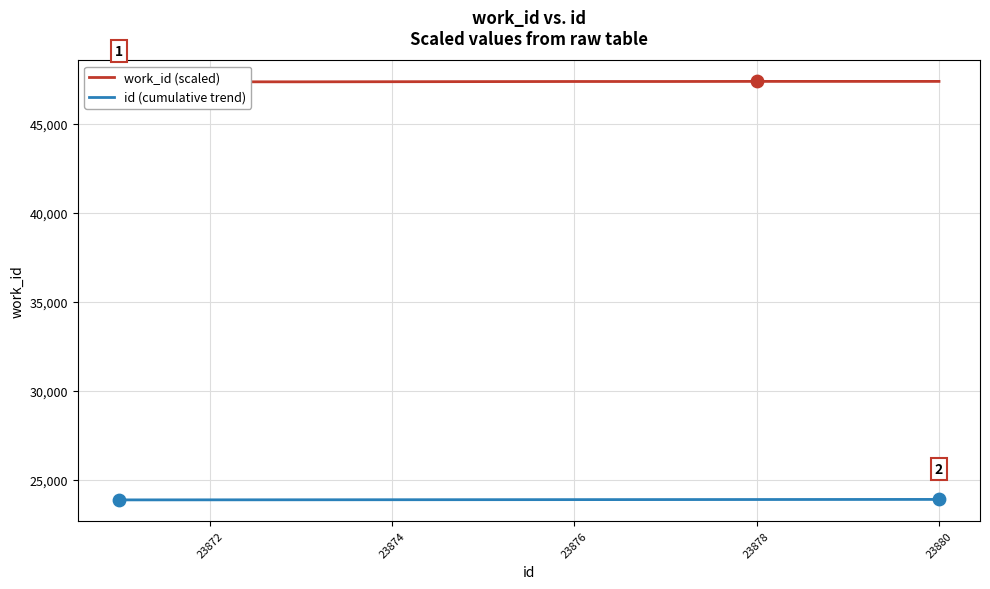

At how many categories does at least one series exceed 46279?

10